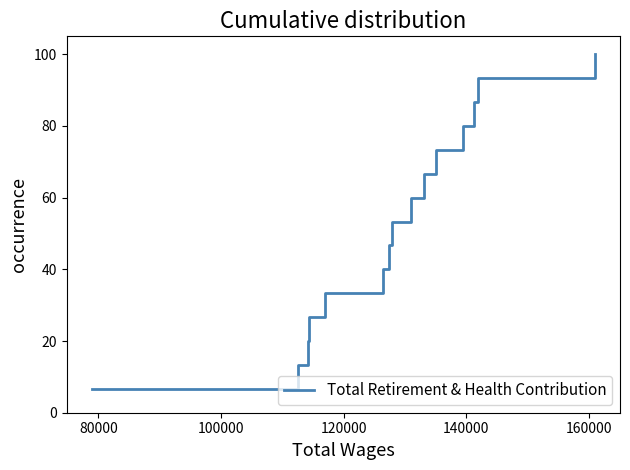

What is the difference between the maximum and minimum values?

93.3